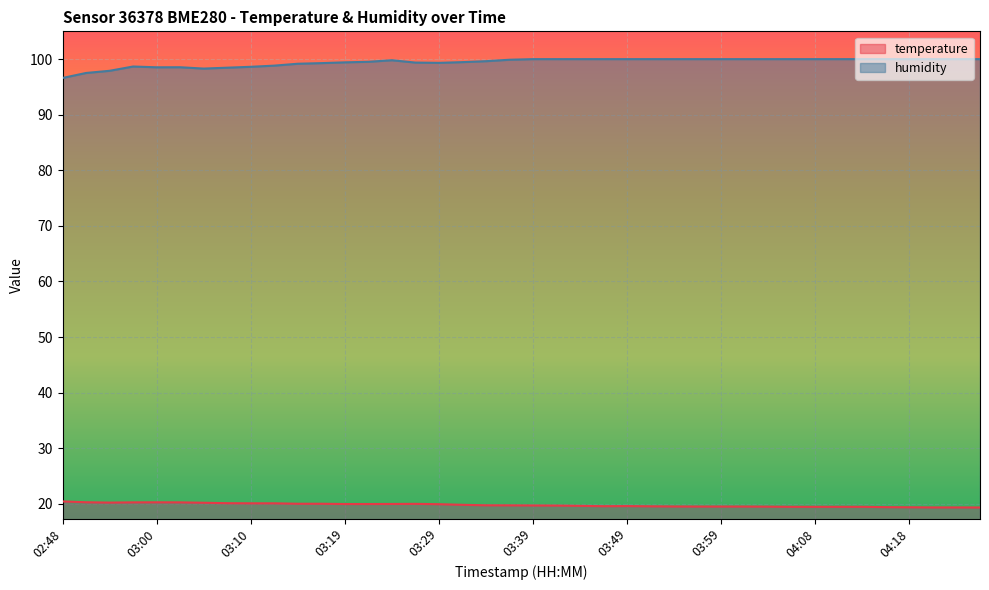

How many data points does each series have?

40